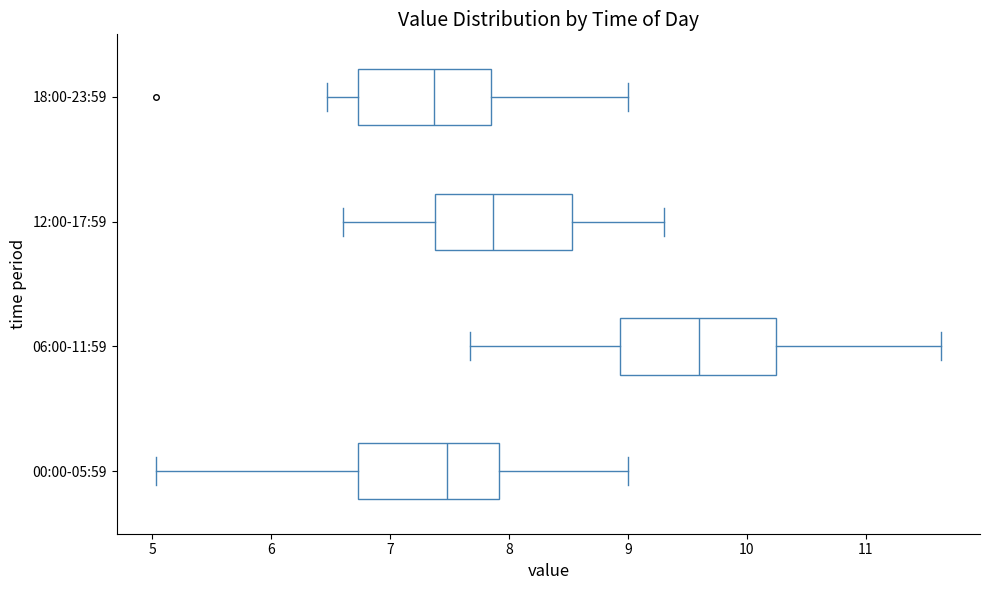

Which box is the widest, from its left edge to its right edge?

06:00-11:59